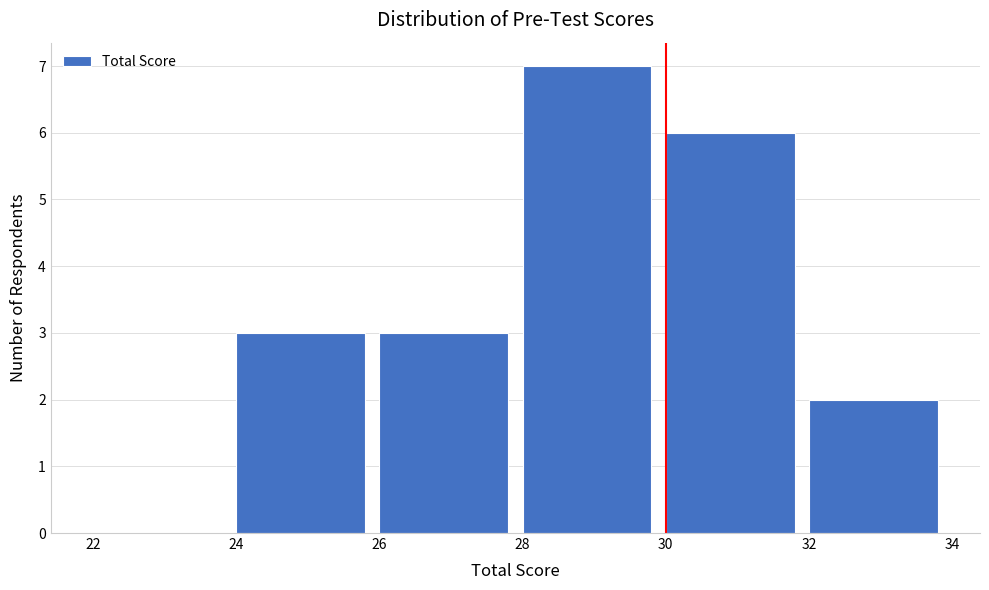

Over which range of the x-axis is the bar tallest?

28 to 30